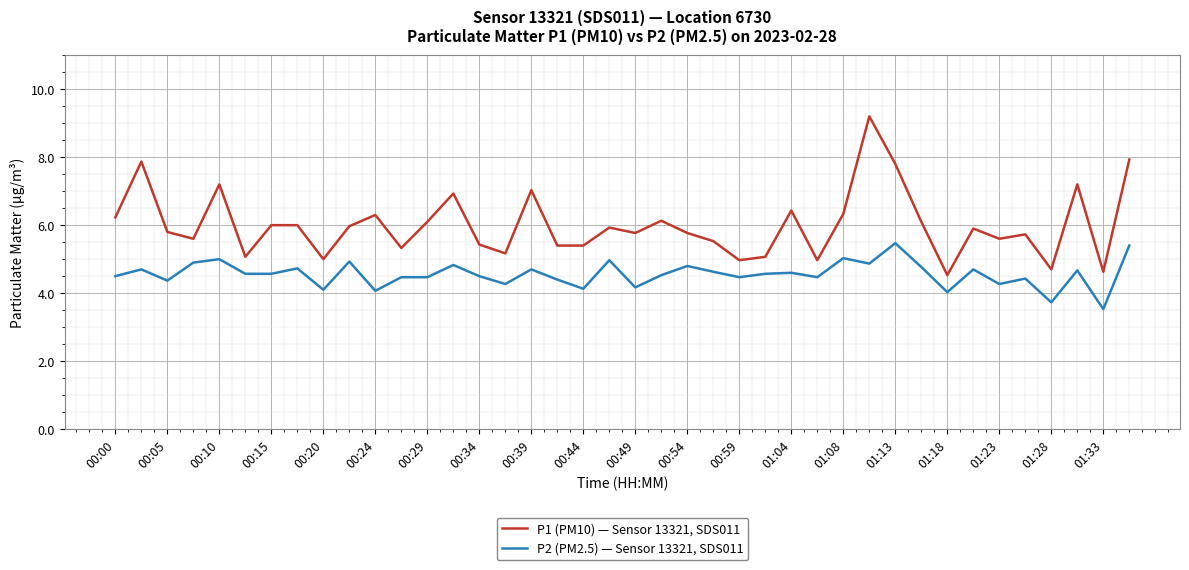

True or false: P2 (PM2.5) — Sensor 13321, SDS011 and P1 (PM10) — Sensor 13321, SDS011 intersect in this chart.

False